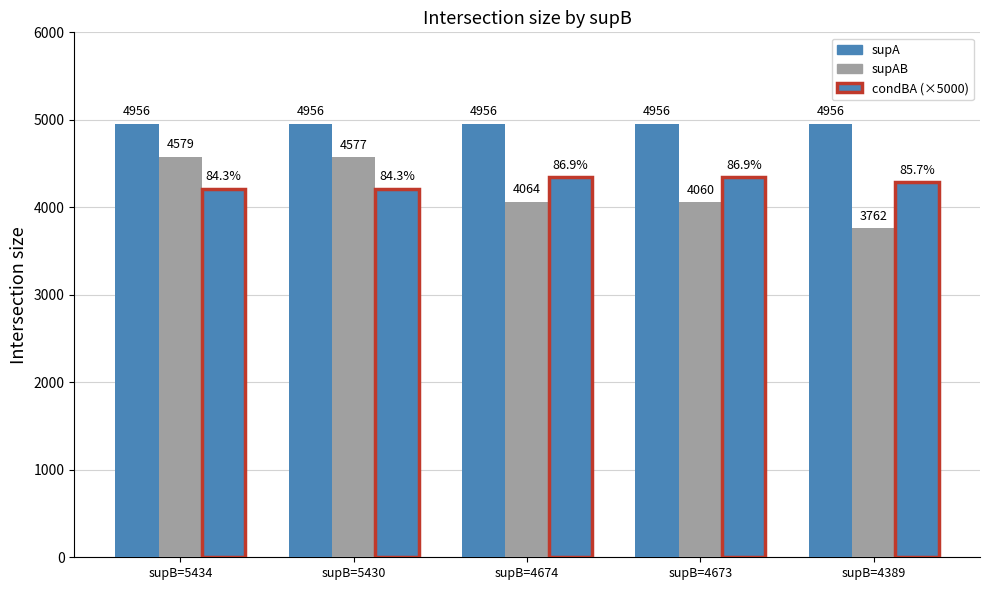

What is the sum of the condBA (×5000) values at supB=5434 and supB=4674?

8560.7